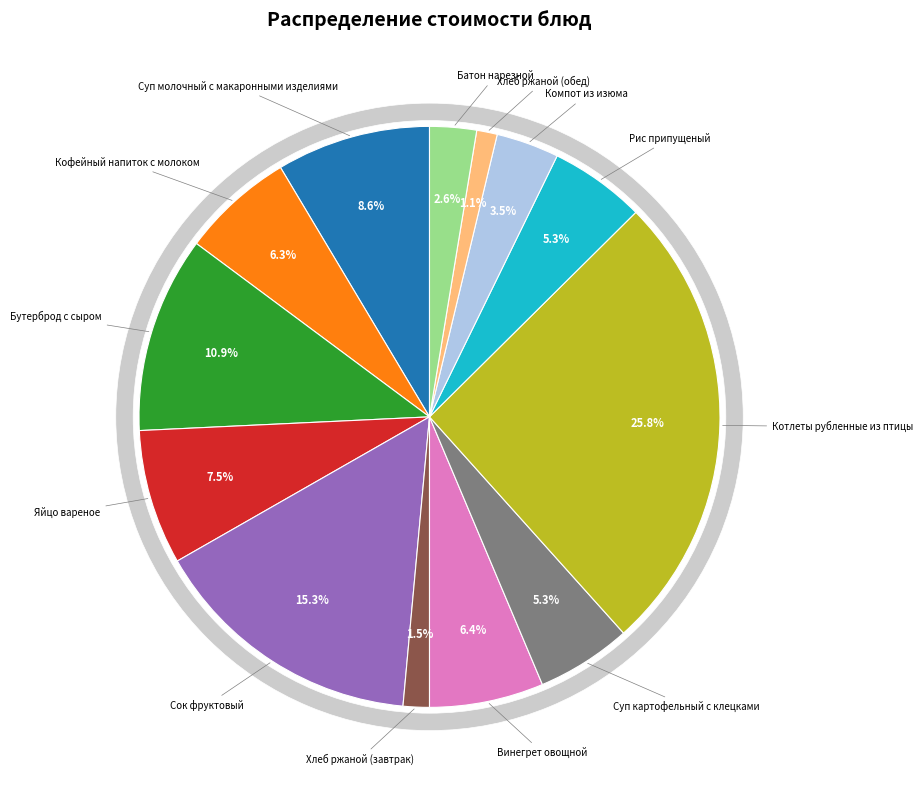

Rank the categories by value from highest to lowest.

Котлеты рубленные из птицы, Сок фруктовый, Бутерброд с сыром, Суп молочный с макаронными изделиями, Яйцо вареное, Винегрет овощной, Кофейный напиток с молоком, Рис припущеный, Суп картофельный с клецками, Компот из изюма, Батон нарезной, Хлеб ржаной (завтрак), Хлеб ржаной (обед)